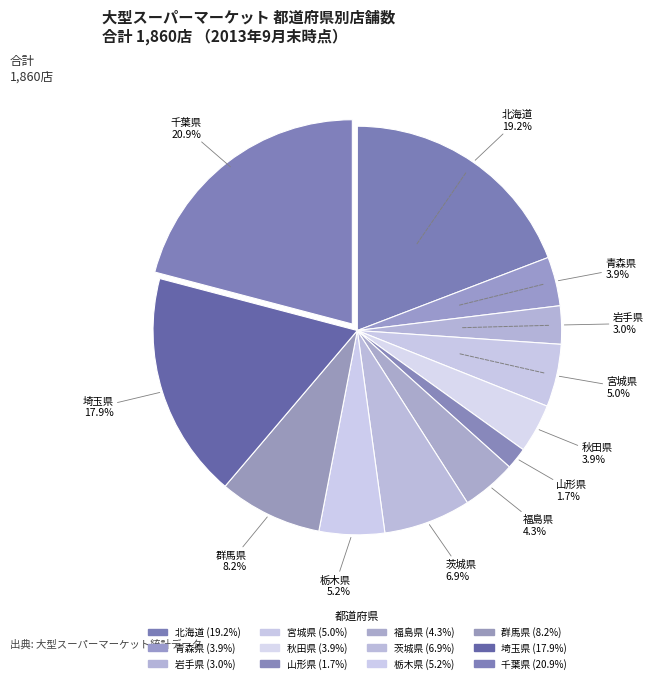

How many segments does this pie chart have?

12